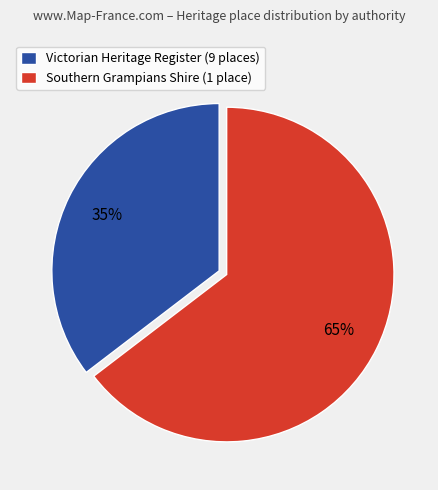

Which has a higher value, Southern Grampians Shire (1 place) or Victorian Heritage Register (9 places)?

Southern Grampians Shire (1 place)